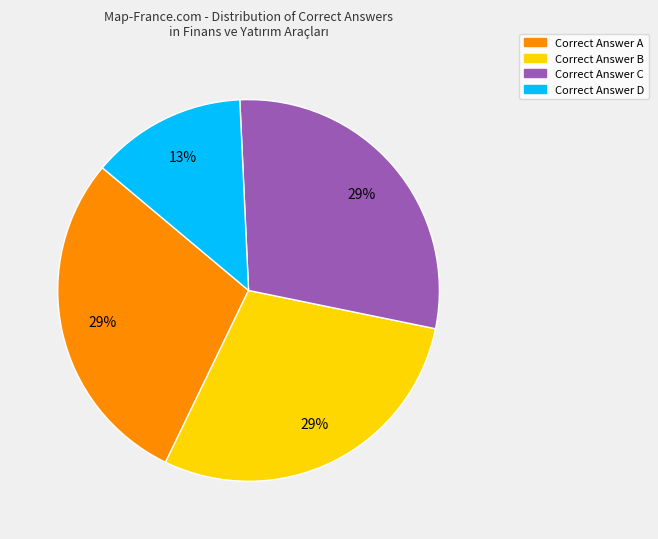

Is there a majority slice in this chart?

No